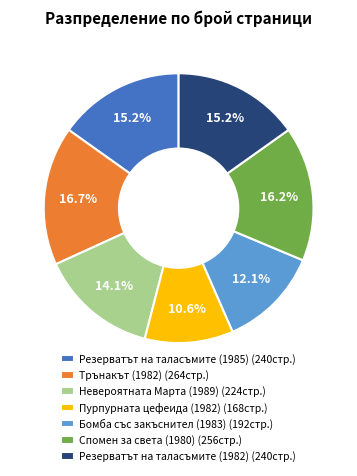

Approximately how many times larger is the value at Трънакът (1982) compared to Спомен за света (1980)?

1.0